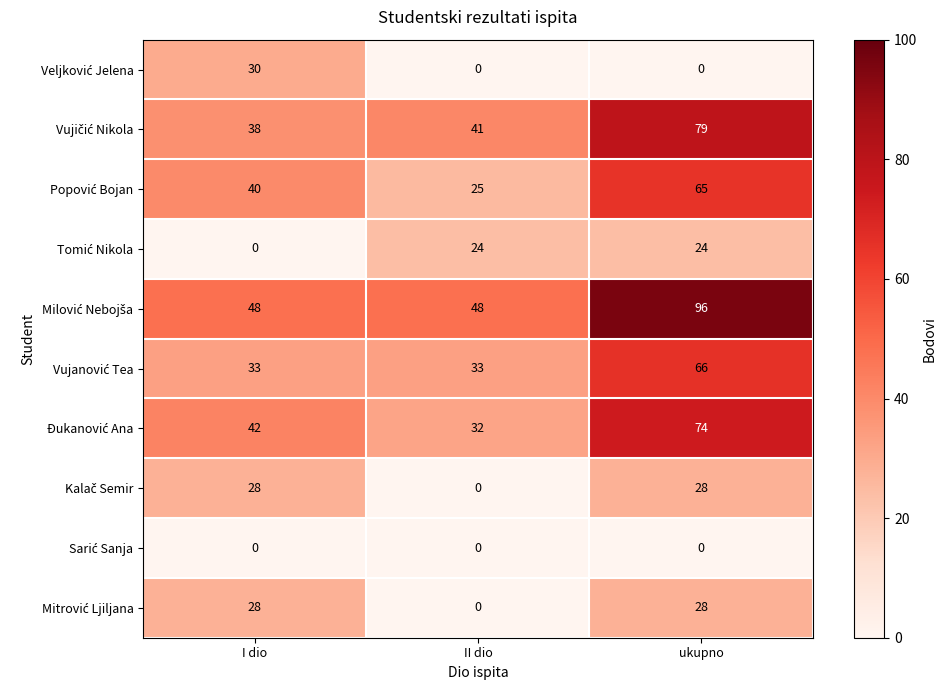

What is the greatest value displayed?

96